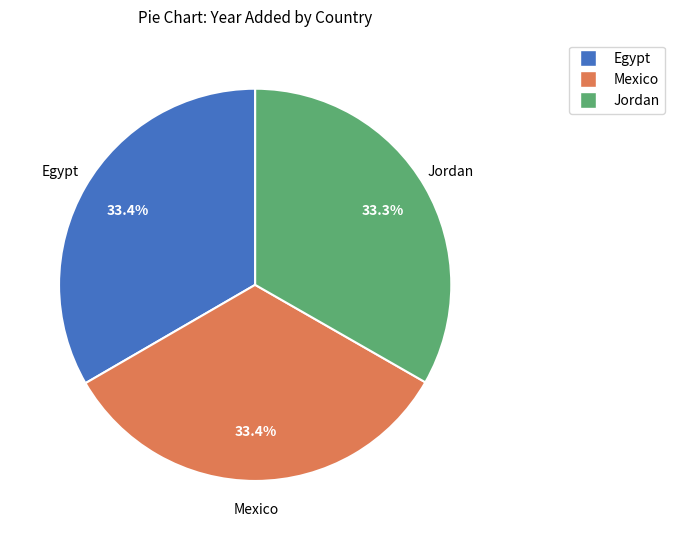

Count the number of slices in the pie.

3